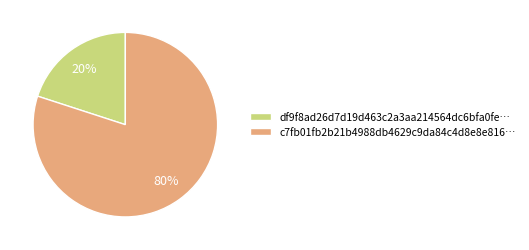

What percentage is the df9f8ad26d7d19d463c2a3aa214564dc6bfa0fe… slice, to the nearest percent?

20%